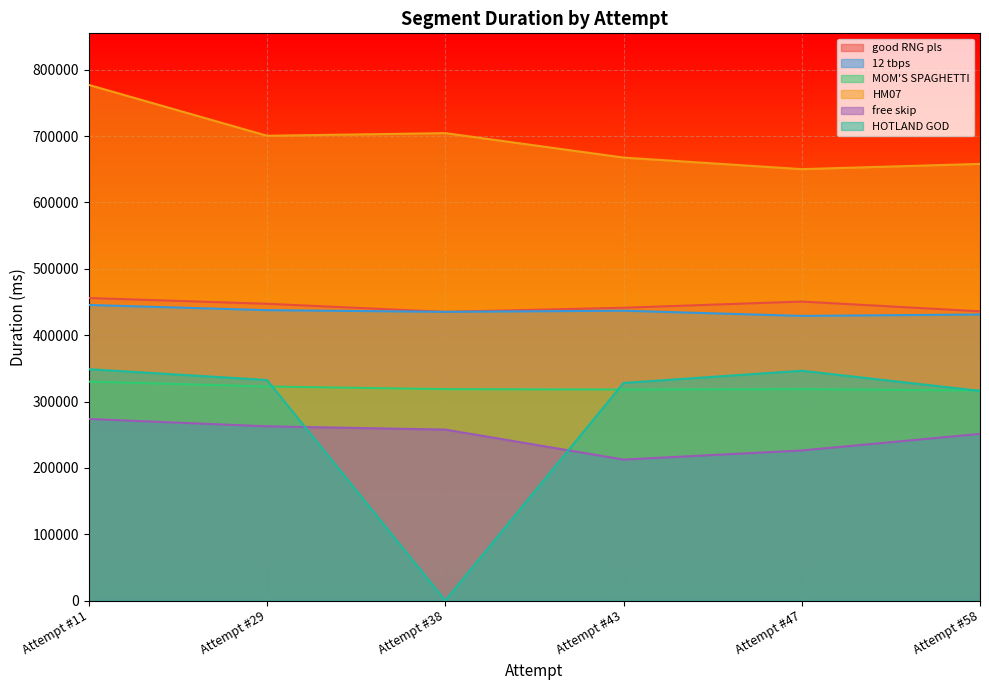

At which category does HM07 reach its first local peak?

Attempt #38